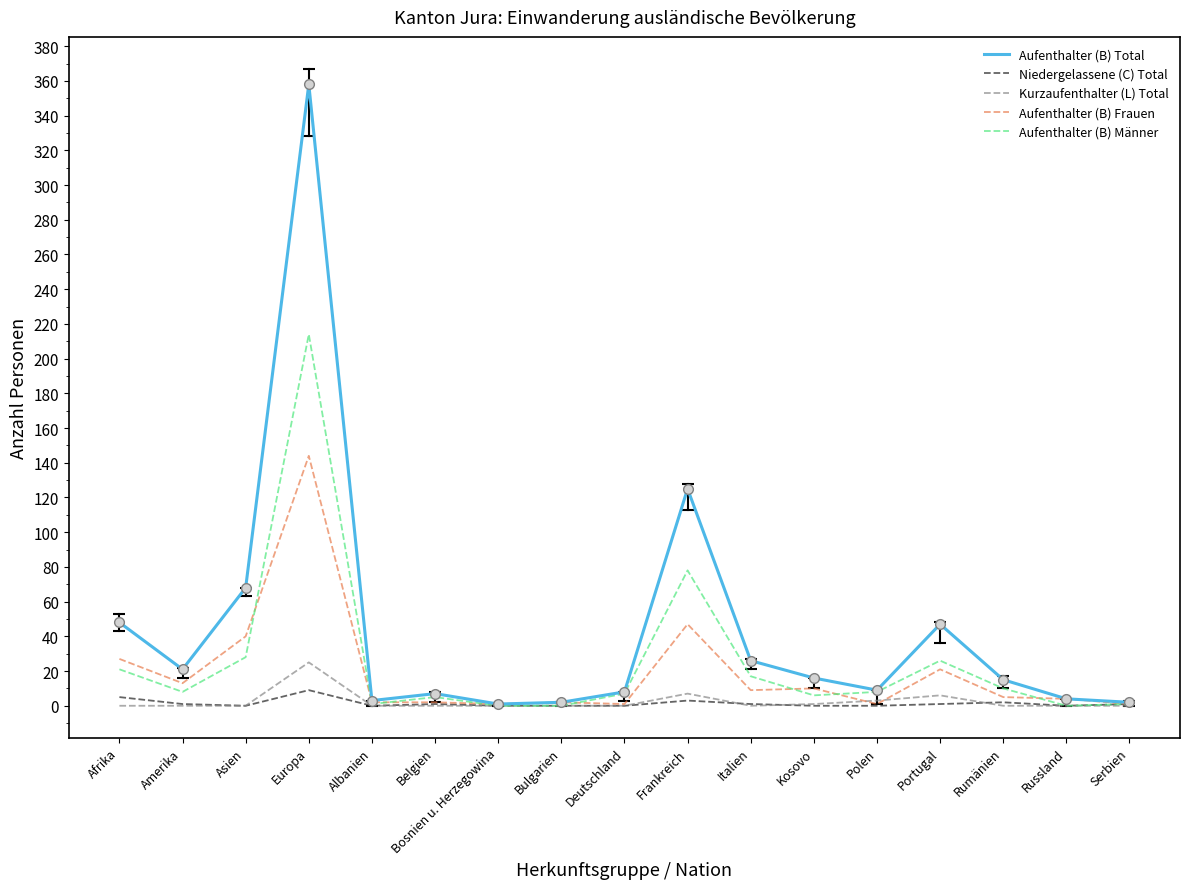

What is the total value across all series at Serbien?

5